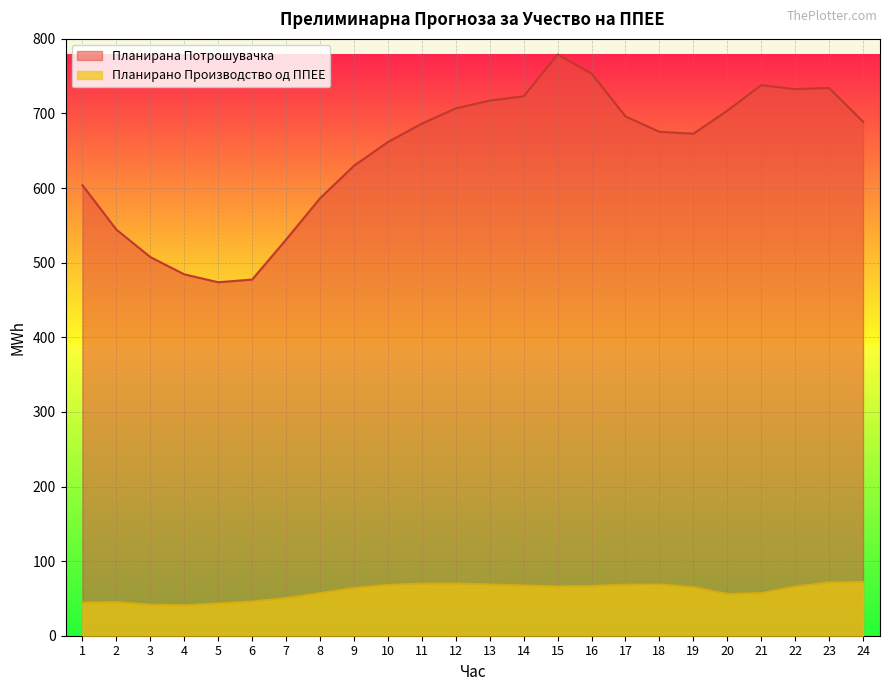

Which category has the lowest value in the Планирана Потрошувачка series?

5